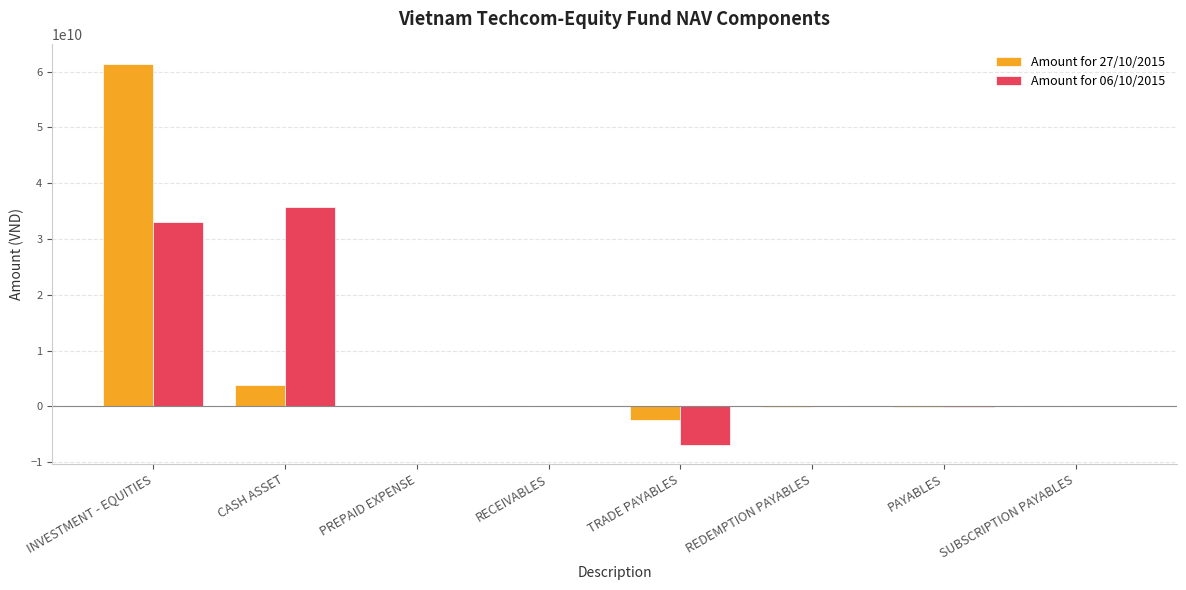

Is the value of Amount for 06/10/2015 at INVESTMENT - EQUITIES greater than the value of Amount for 27/10/2015 at RECEIVABLES?

Yes